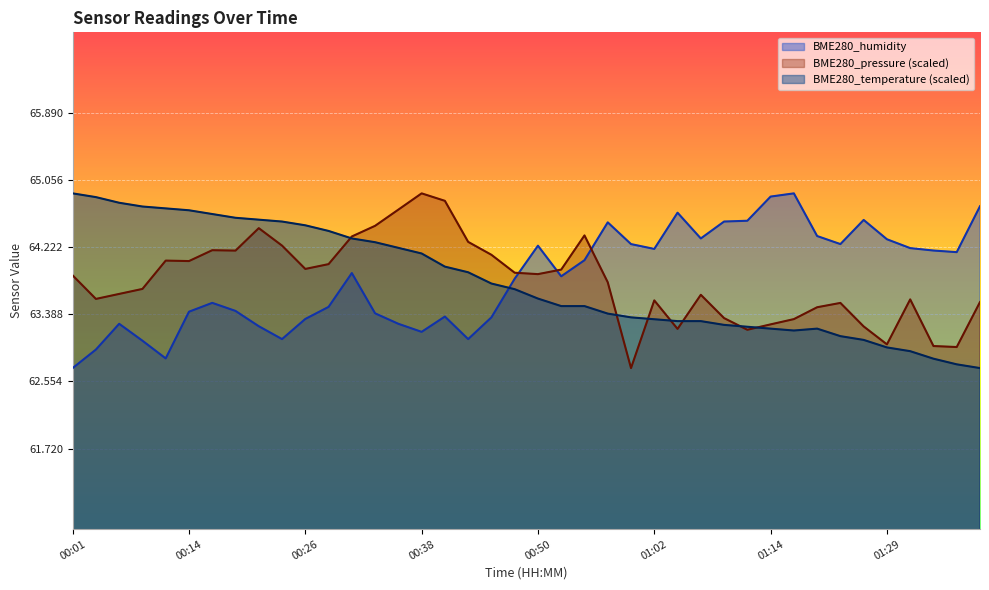

Does the chart display data point markers on the line(s)?

No